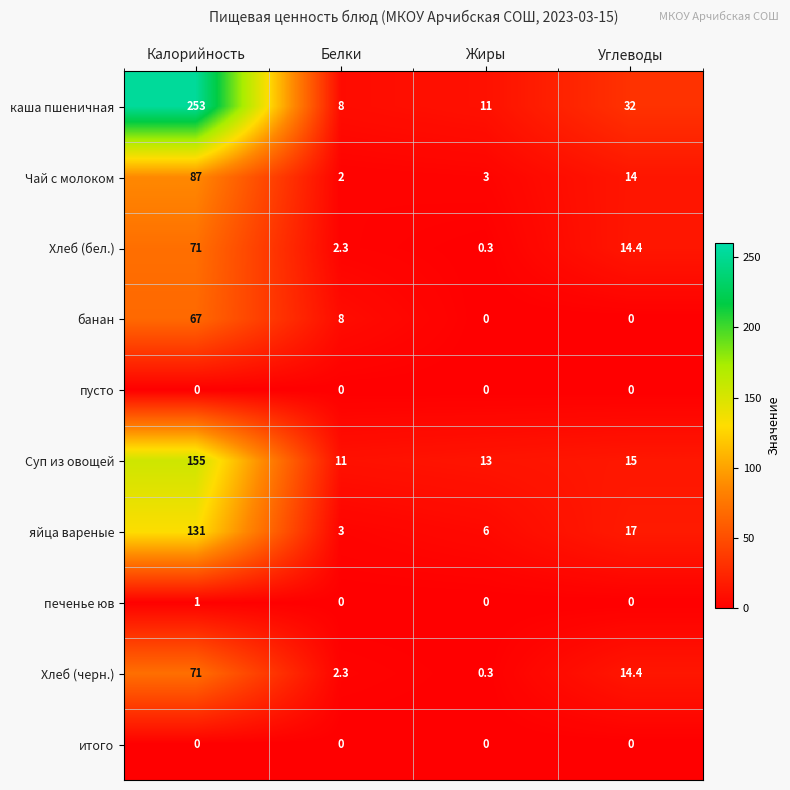

List the labels in order of Суп из овощей value, largest first.

Калорийность, Углеводы, Жиры, Белки